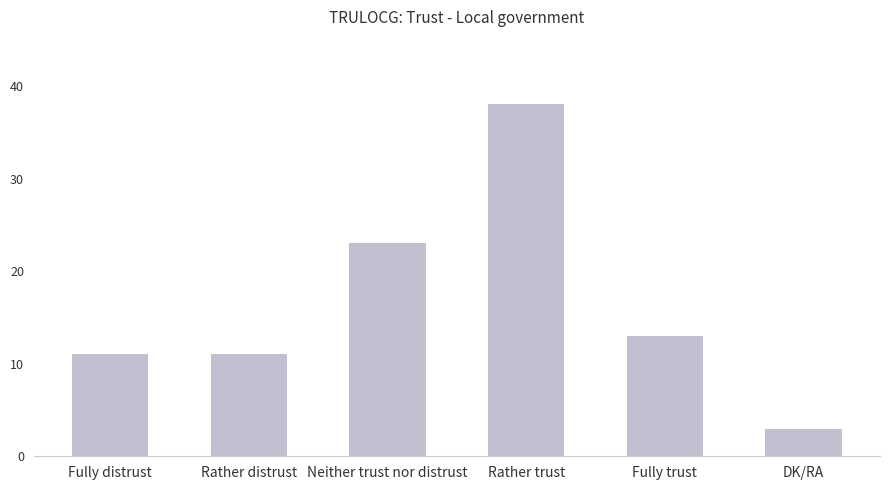

Reading left to right, list all the values displayed in this chart.

11	11	23	38	13	3